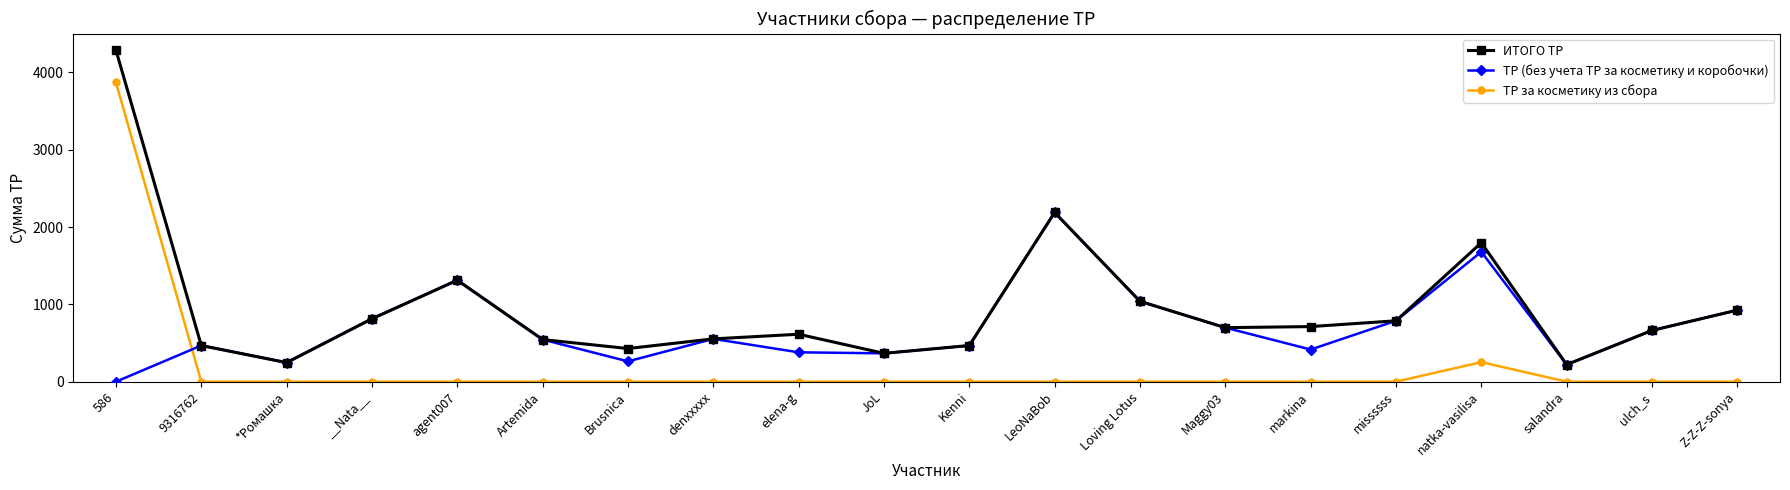

What is the average value of the ИТОГО ТР series?

957